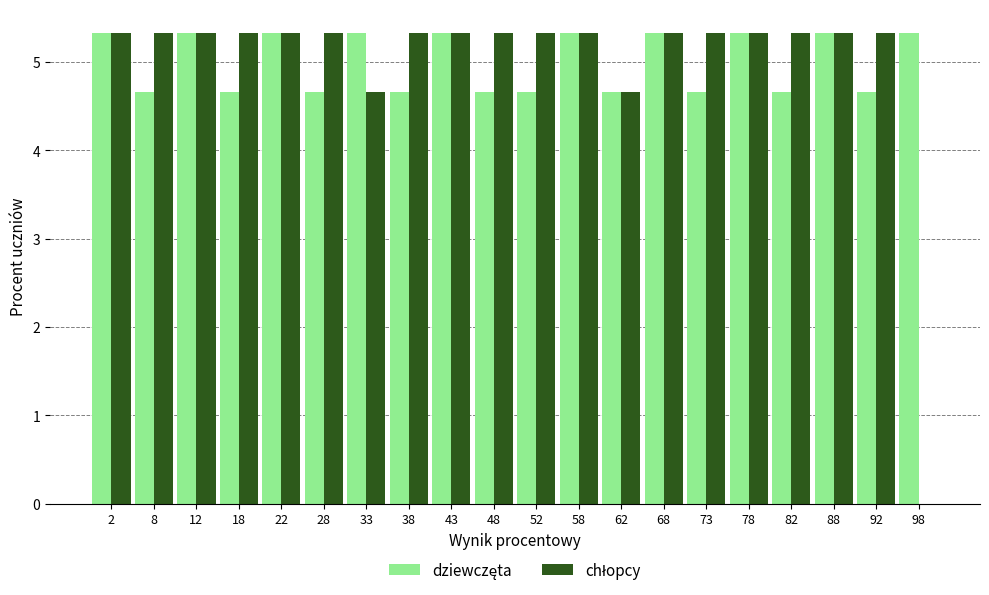

What is the total value across all series at 98?

5.3